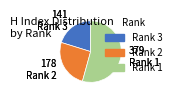

Do Rank 1 and Rank 2 together represent more than half of the pie?

Yes